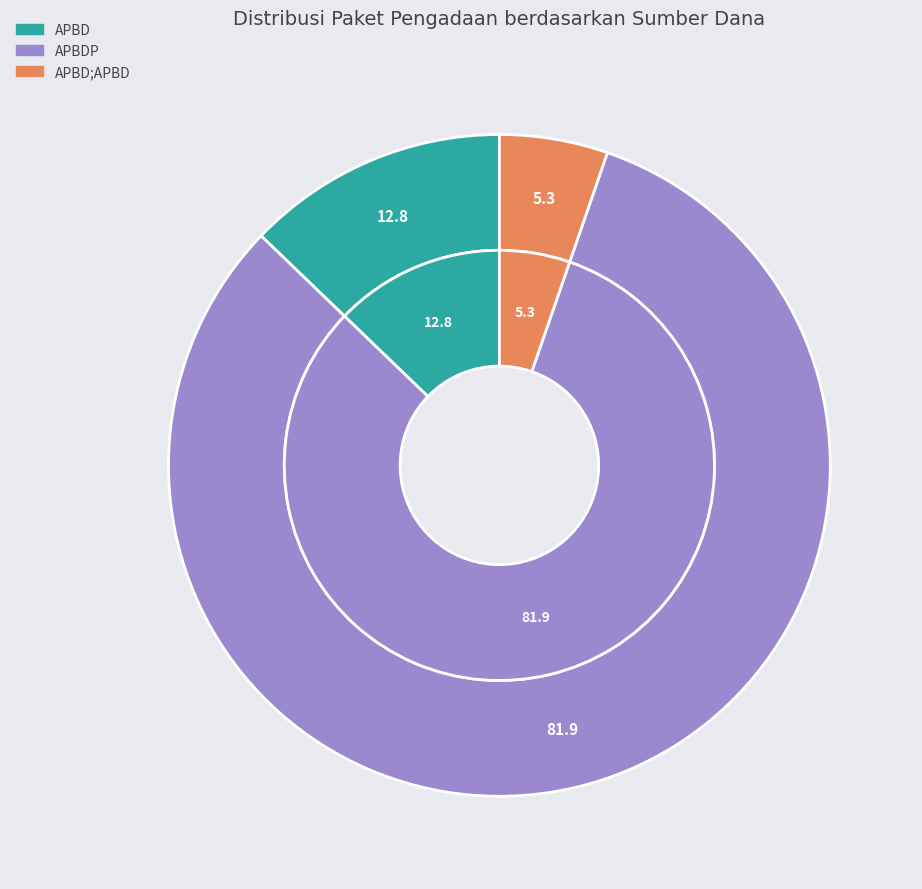

Is it true that 11 is 0% of the pie?

True